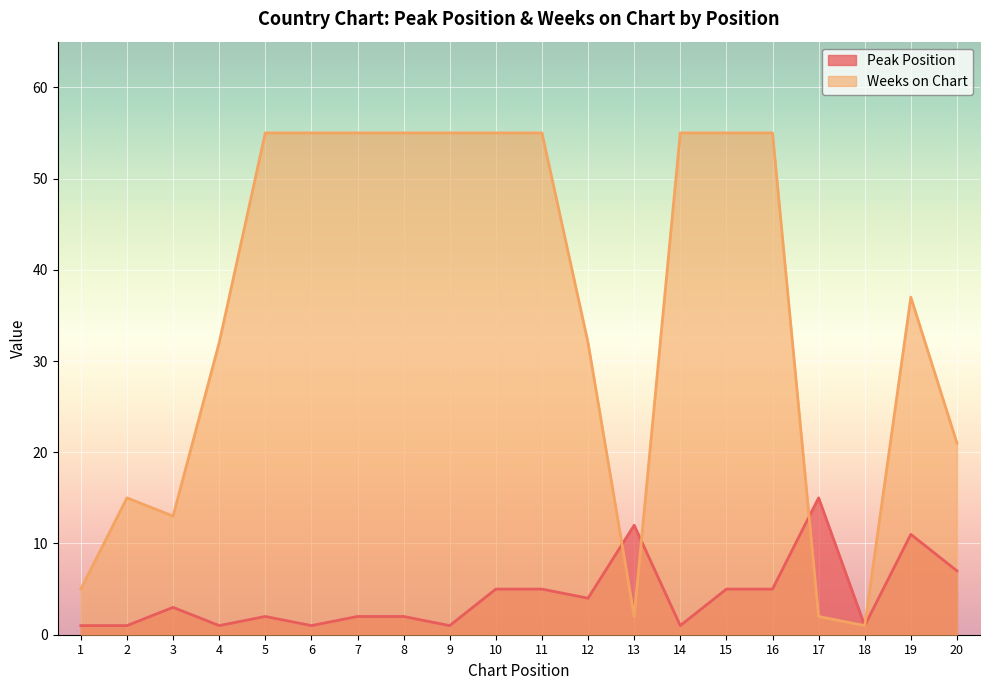

Which series changed the most between 4 and 6?

Weeks on Chart